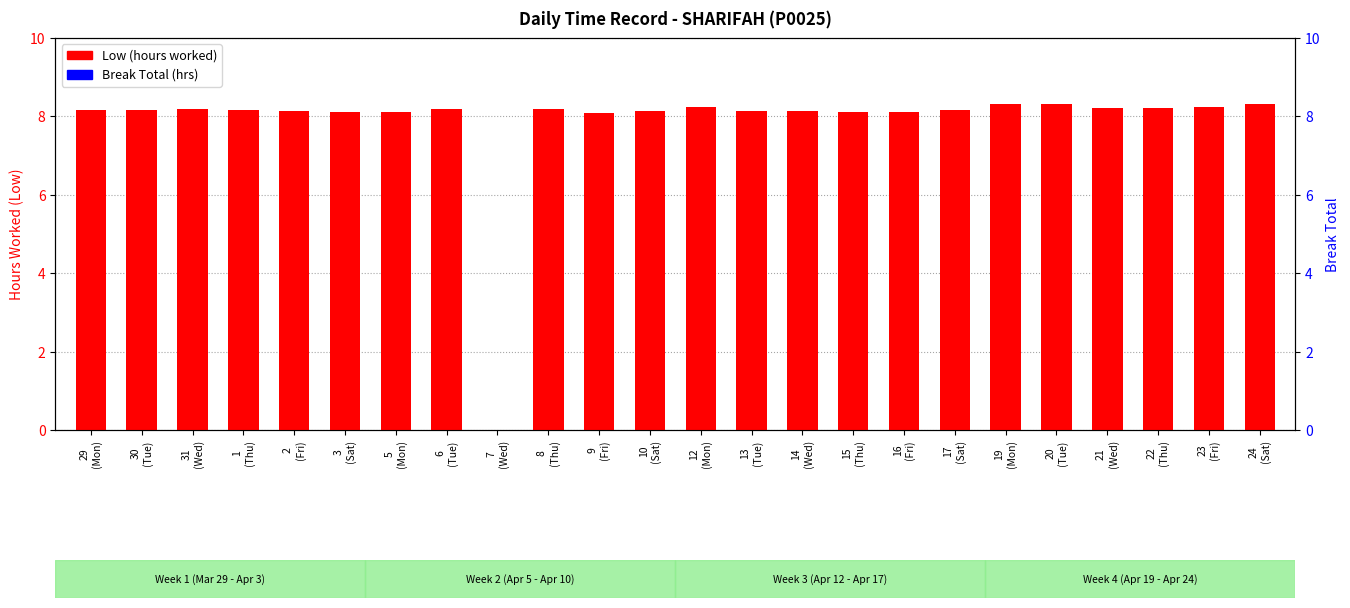

Rank the categories by Break Total (hrs) value from highest to lowest.

29
(Mon), 30
(Tue), 31
(Wed), 1
(Thu), 2
(Fri), 3
(Sat), 5
(Mon), 6
(Tue), 7
(Wed), 8
(Thu), 9
(Fri), 10
(Sat), 12
(Mon), 13
(Tue), 14
(Wed), 15
(Thu), 16
(Fri), 17
(Sat), 19
(Mon), 20
(Tue), 21
(Wed), 22
(Thu), 23
(Fri), 24
(Sat)